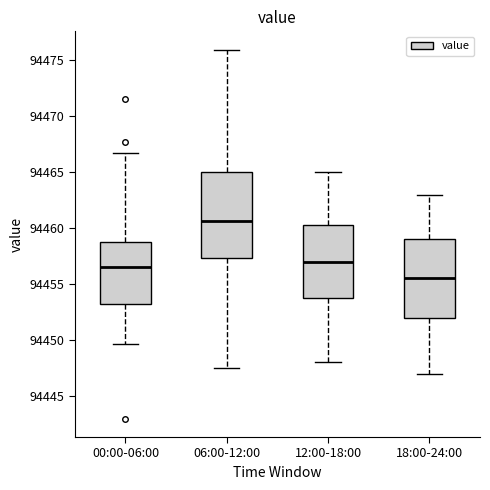

Which box has the highest median line?

06:00-12:00